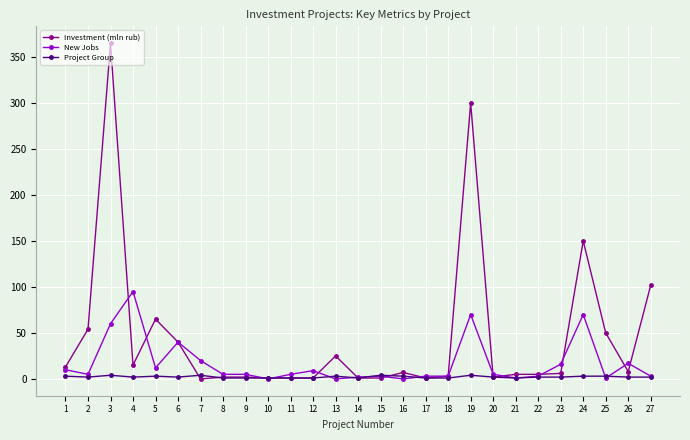

True or false: Project Group has more than 1 points higher than both neighbors.

True